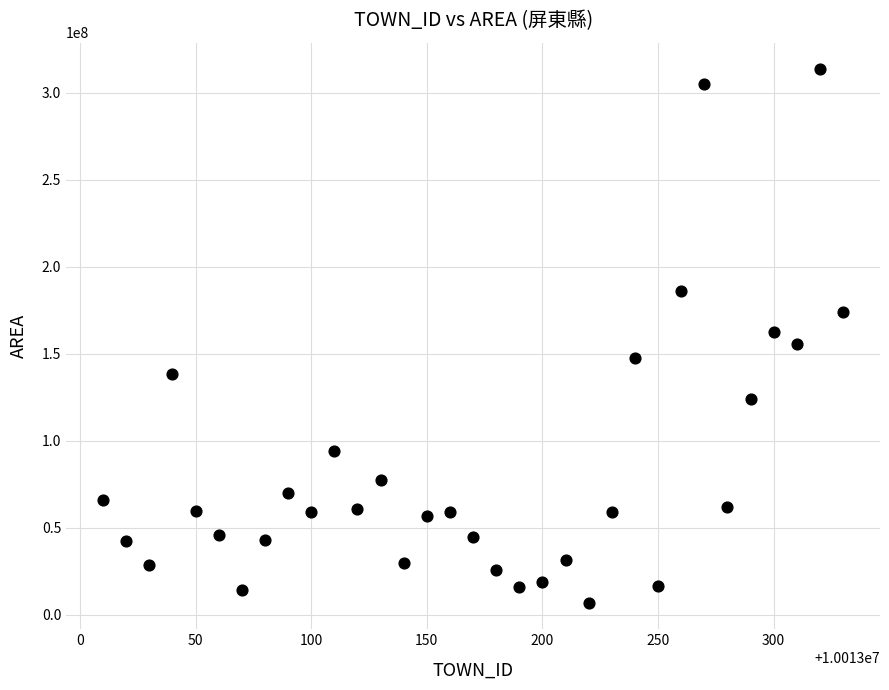

What is the range of Y values (max minus min)?

306472125.9